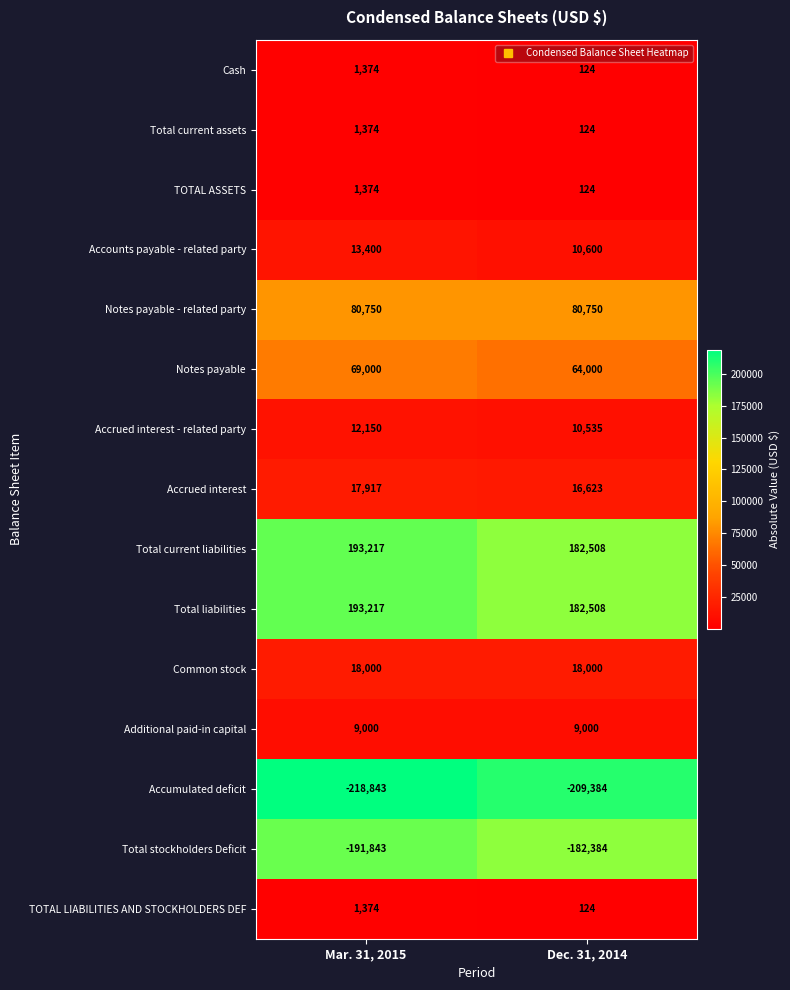

What is the spread (max minus min) of values at Dec. 31, 2014?

391892